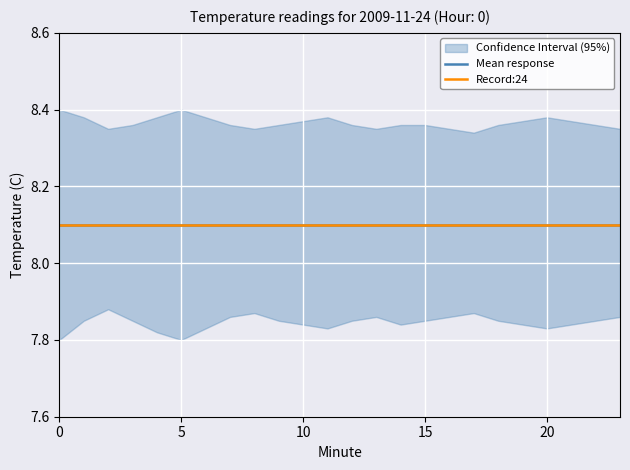

Is it true that Mean response equals 3.6 at 6?

False